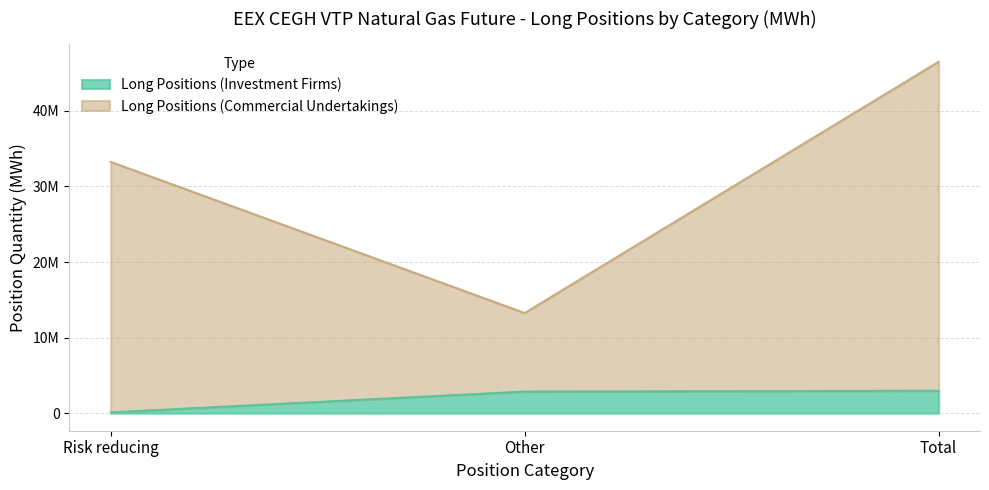

List the labels in order of Long Positions (Commercial Undertakings) value, largest first.

Total, Risk reducing, Other